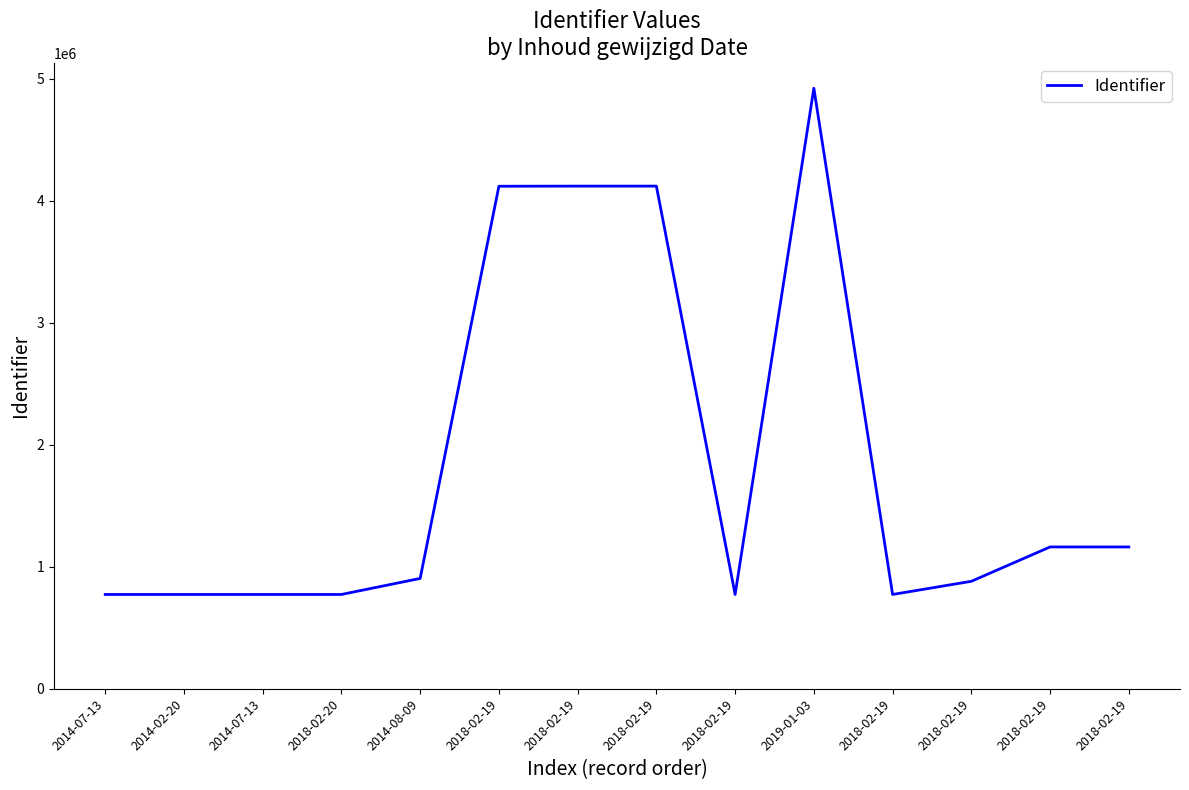

How many lines are shown in the chart?

1